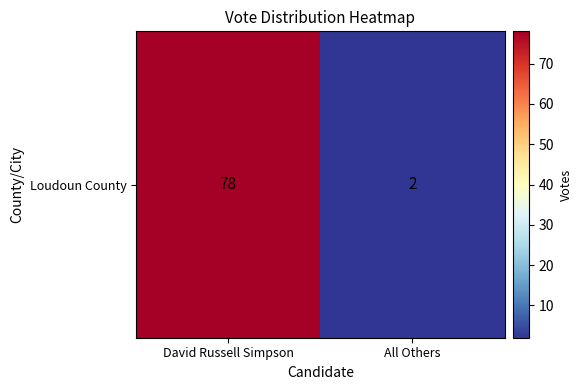

What is the average value?

40